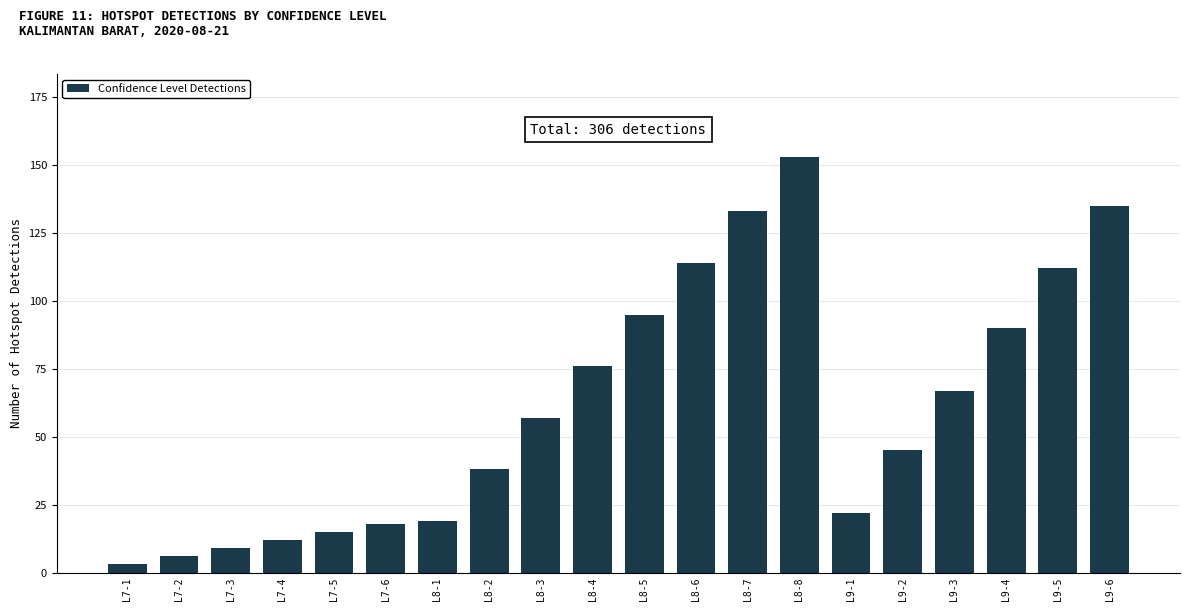

Which category has the lowest value across all series?

L7-1